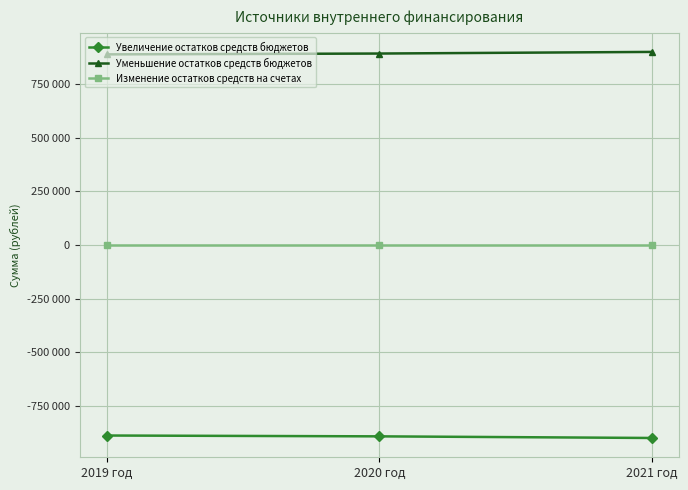

List the series in order of their peak value, highest first.

Уменьшение остатков средств бюджетов, Изменение остатков средств на счетах, Увеличение остатков средств бюджетов